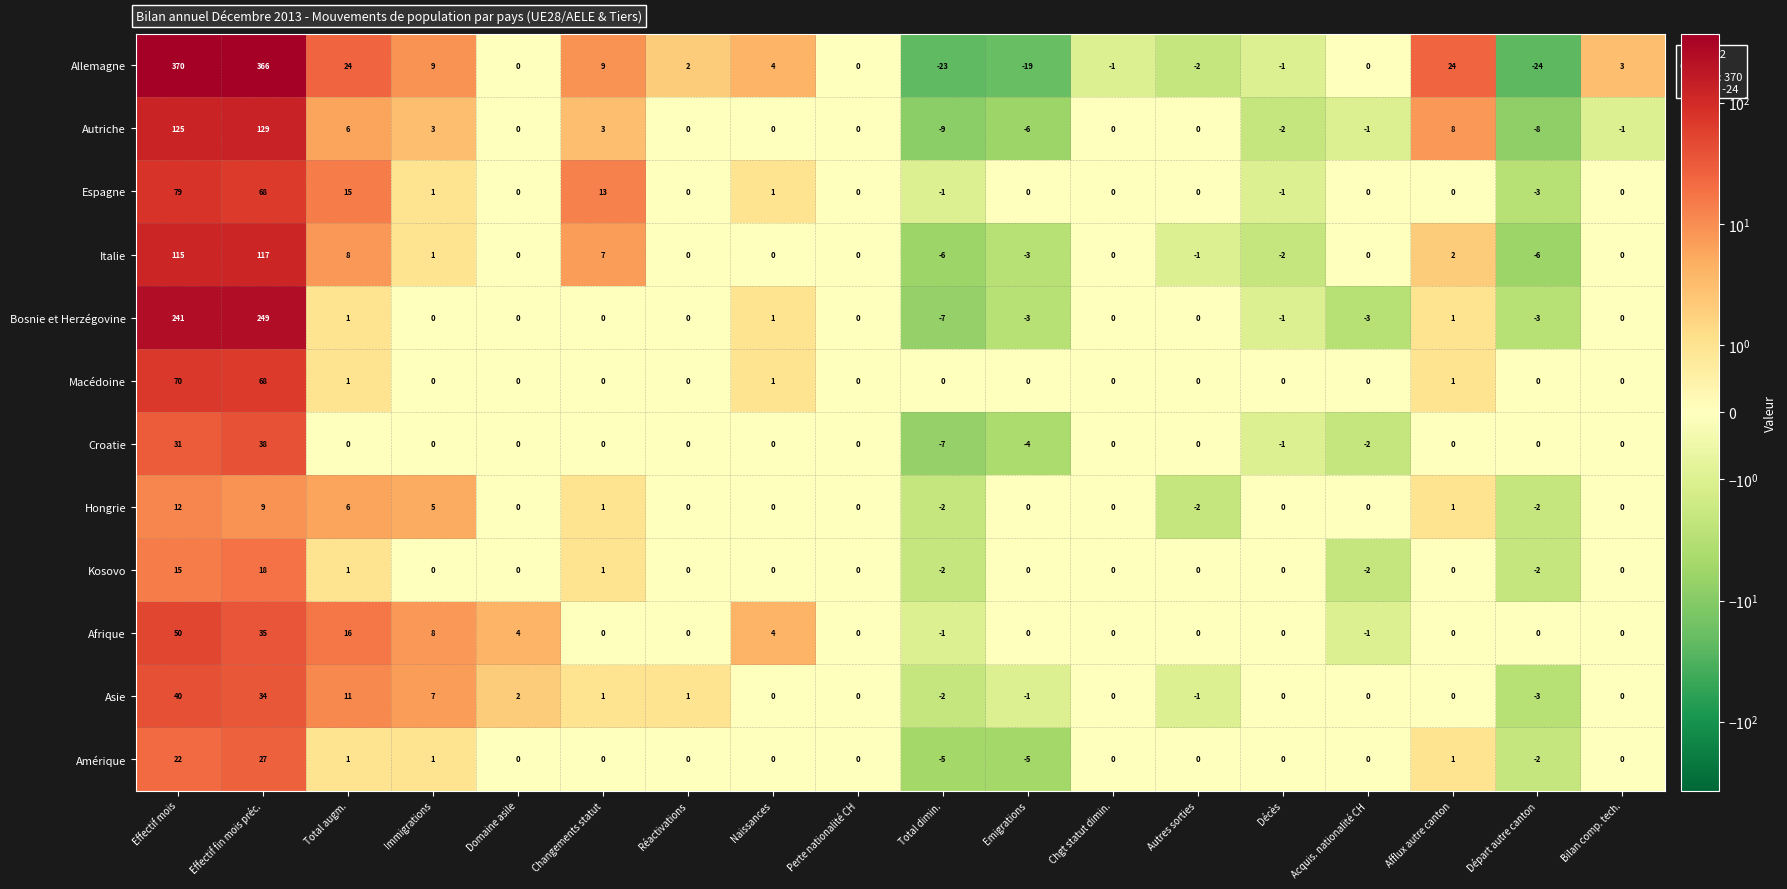

What is the difference between the Hongrie values at Afflux autre canton and Total augm.?

5